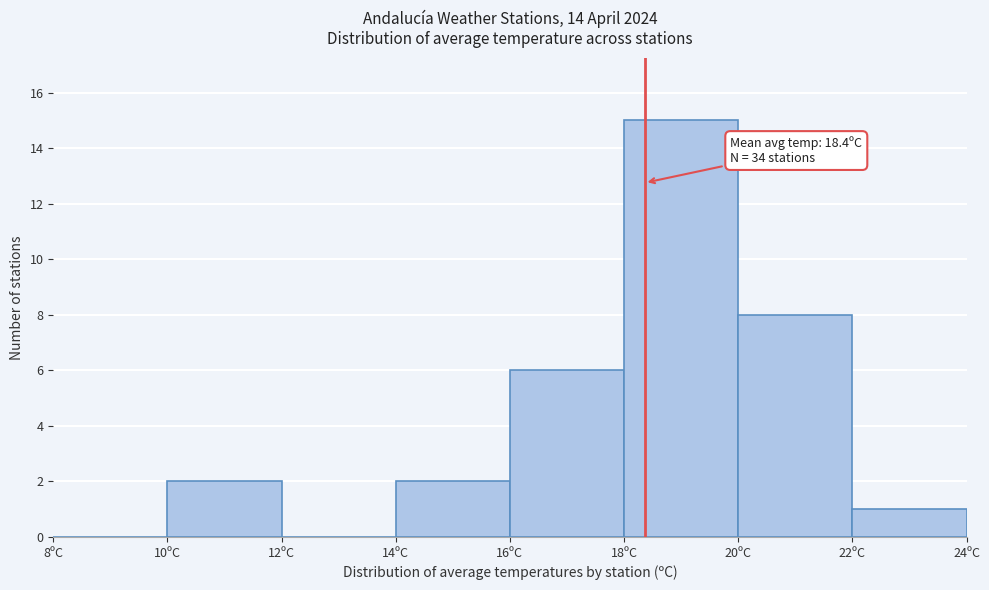

Over which range of the x-axis is the bar tallest?

18 to 20